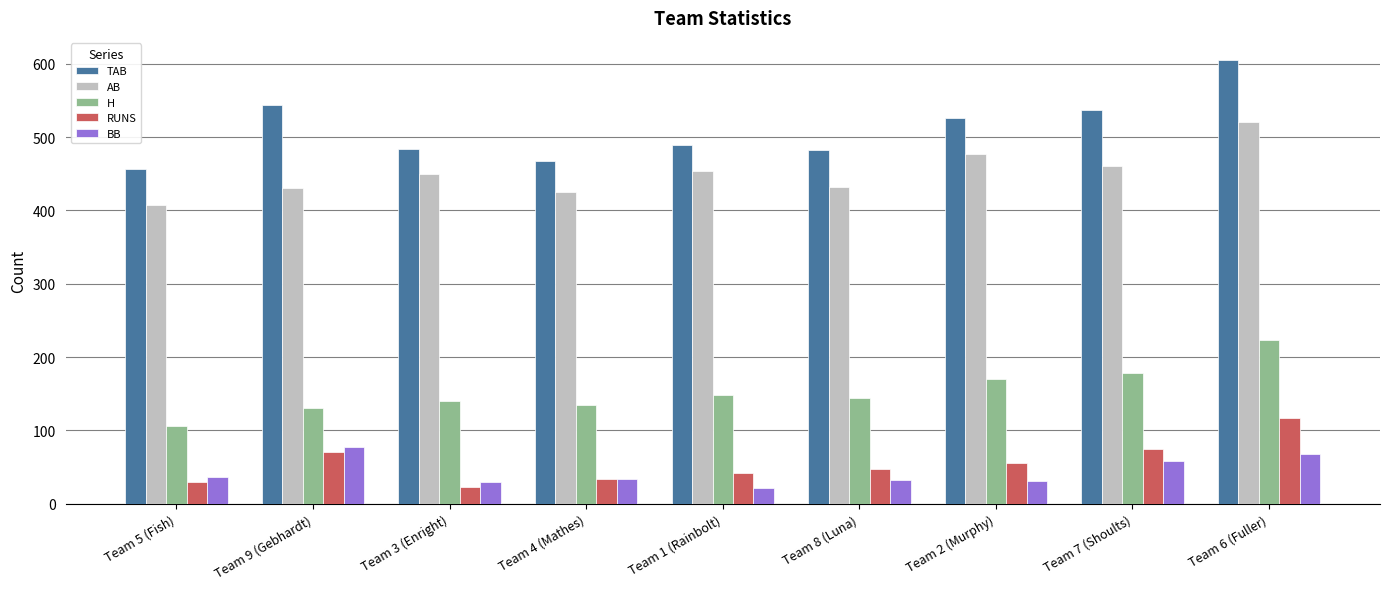

The value of RUNS at Team 8 (Luna) is 67. True or false?

False